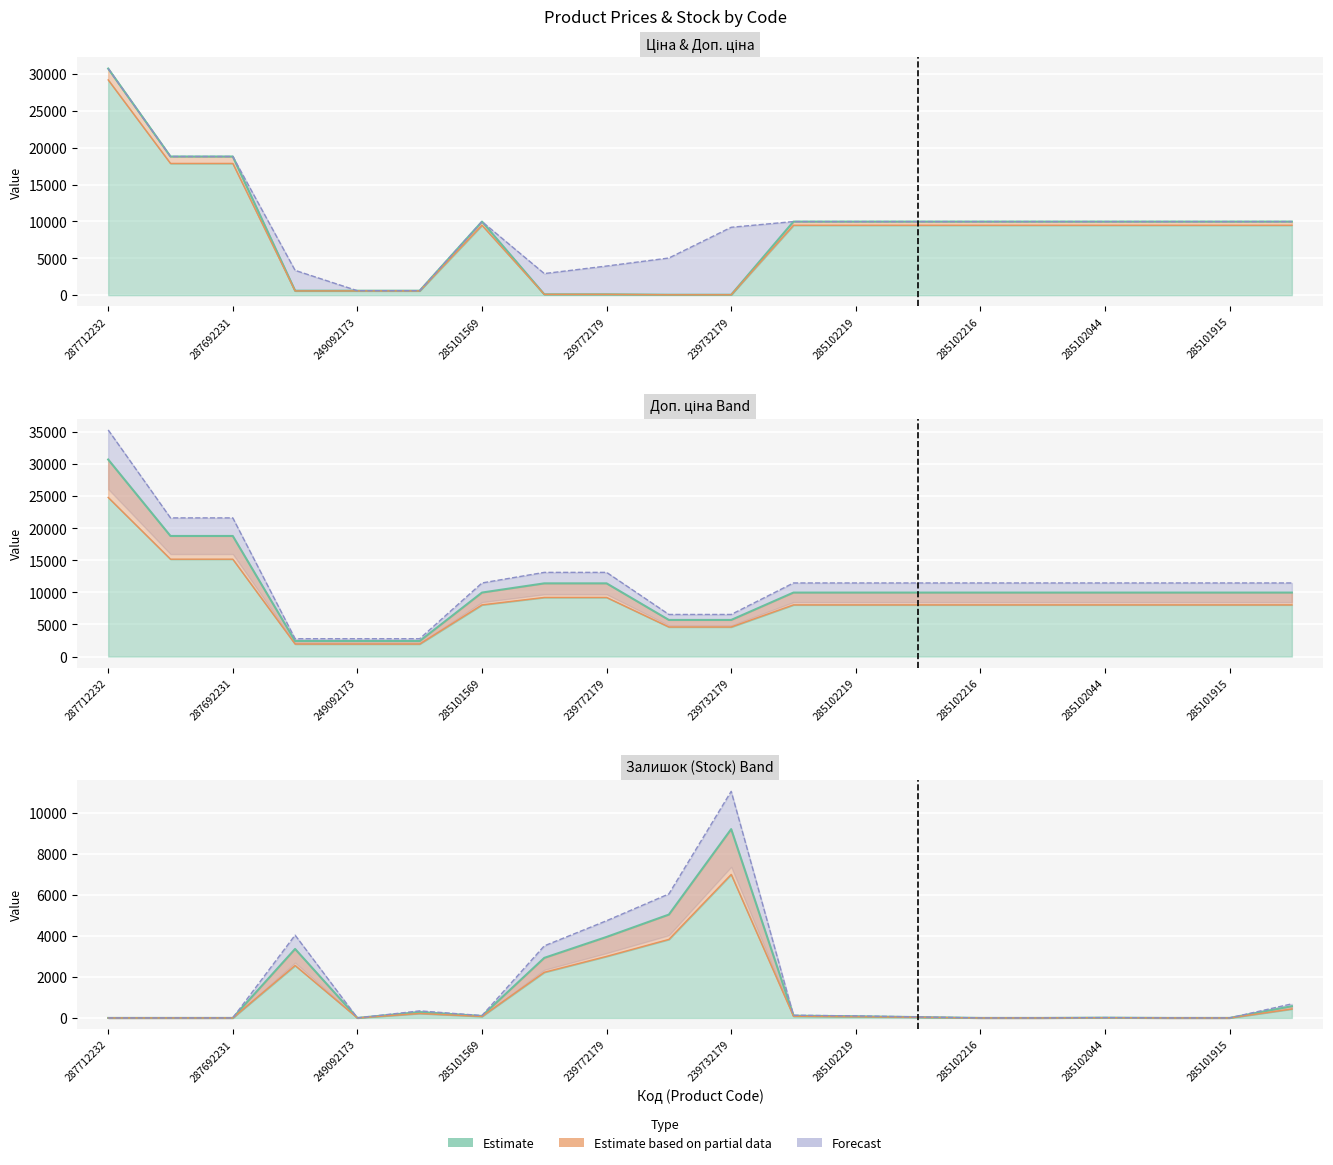

What is the difference between the maximum and minimum values in the Ціна series?

30660.1